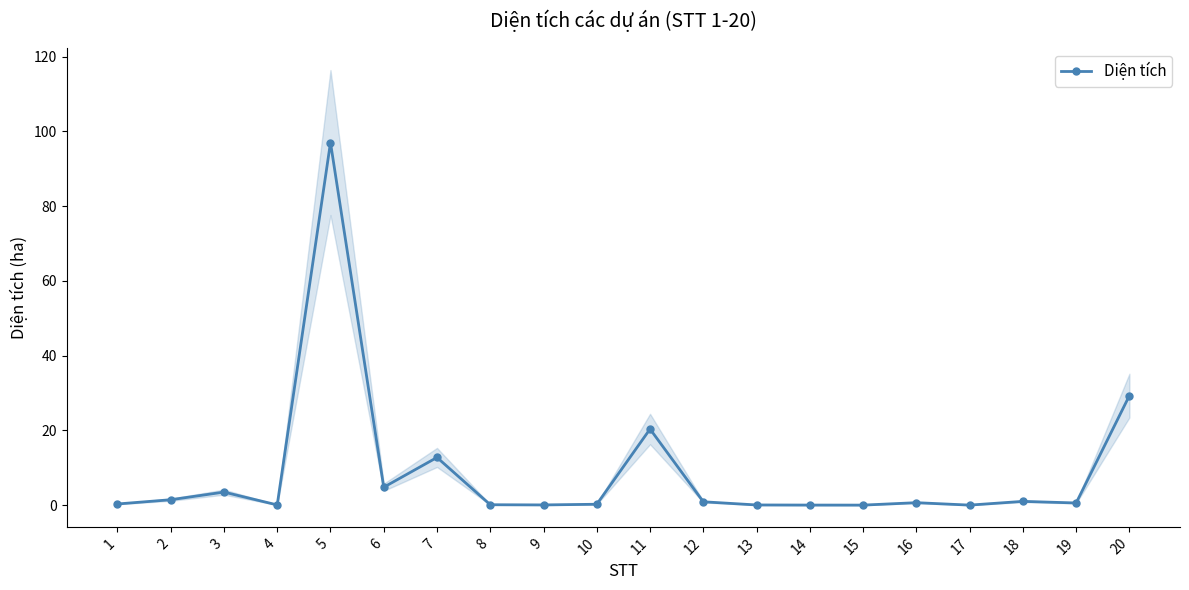

True or false: the data shows 0.0 at 15.

True